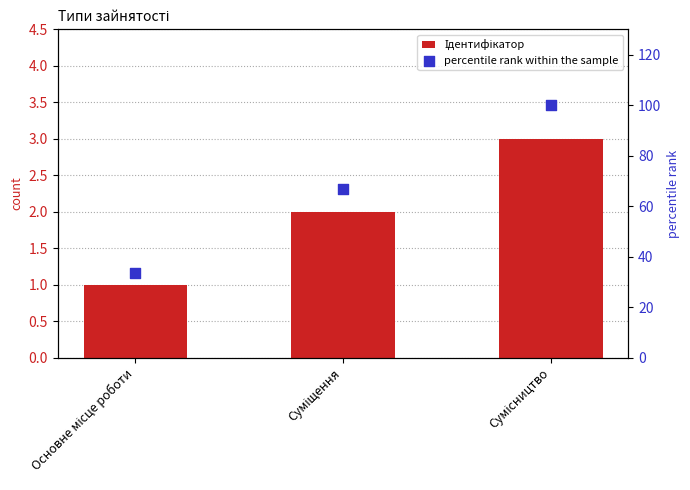

What are all the series names shown in the legend?

Ідентифікатор, percentile rank within the sample